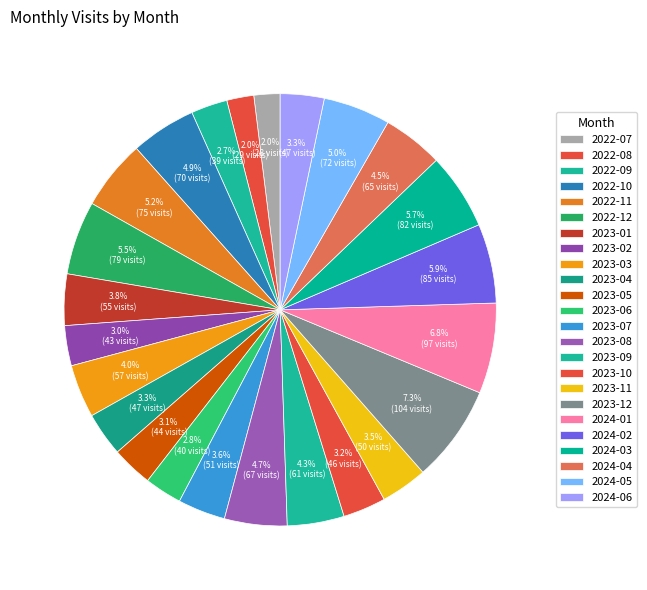

Which slice is the smallest?

2022-07